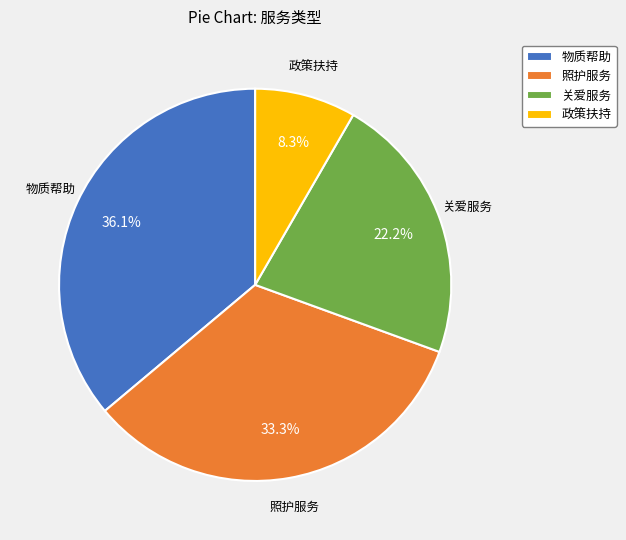

What is the smallest slice in the pie chart?

政策扶持